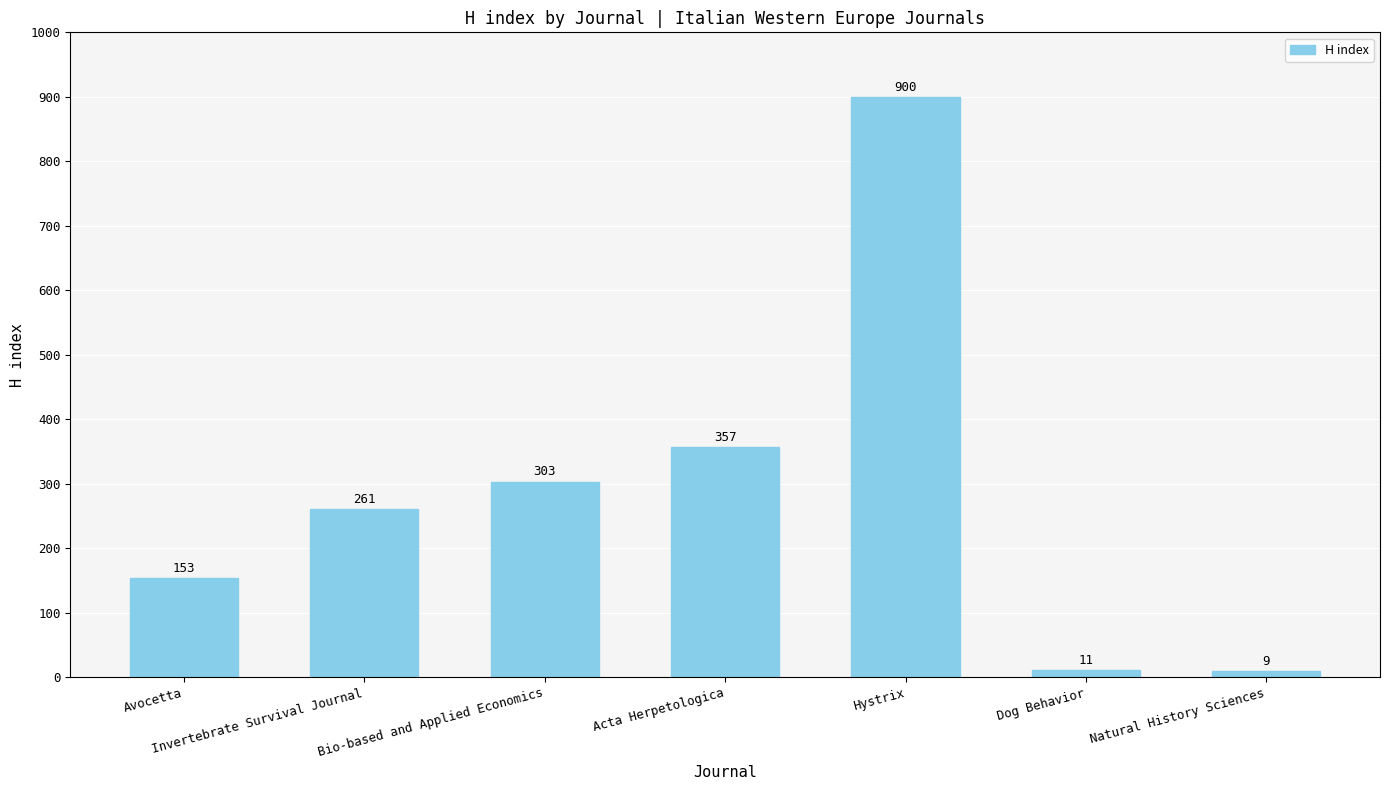

How many bars are there in total?

7